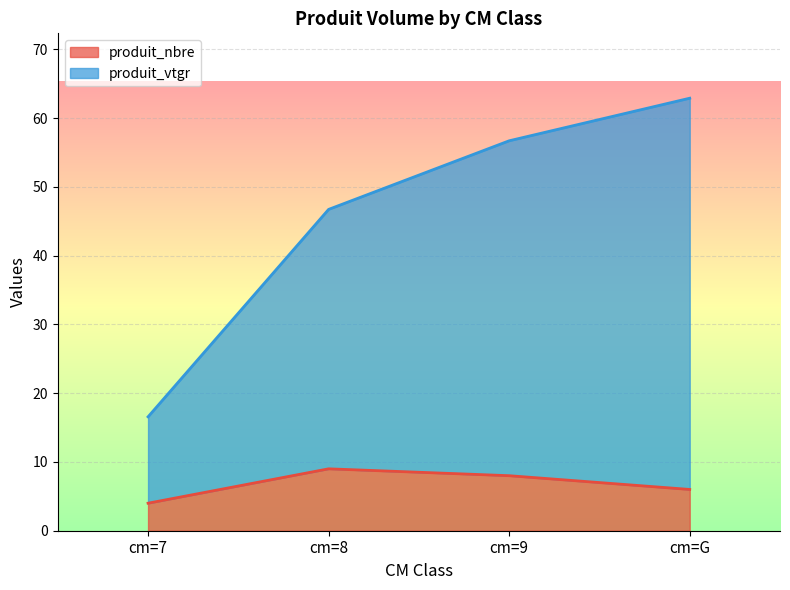

Reading left to right, extract all data points from this chart.

produit_nbre: 4.0	9.0	8.0	6.0
produit_vtgr: 16.6	46.7	56.7	62.9